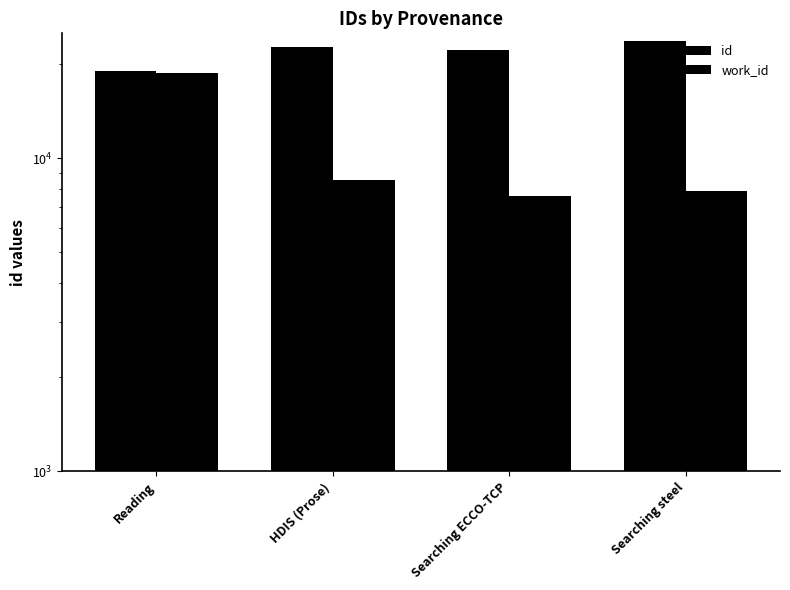

List the series in order of their peak value, highest first.

id, work_id